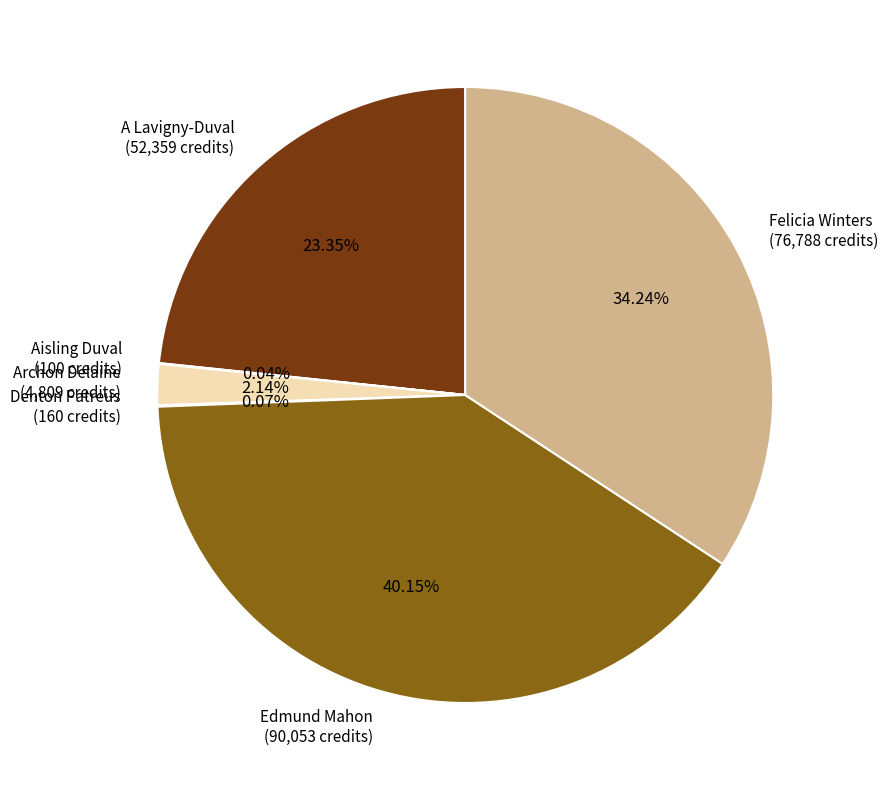

Approximately how many times larger is the value at Edmund Mahon (90,053 credits) compared to Felicia Winters (76,788 credits)?

1.2